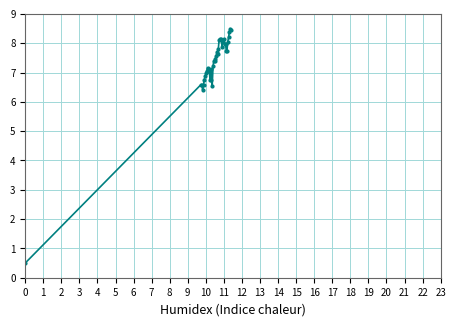

Reading left to right, list all the values displayed in this chart.

0.5	6.6	6.6	6.4	6.6	6.8	6.9	7.0	7.1	7.2	7.1	7.1	6.8	6.8	7.1	6.5	7.2	7.4	7.4	7.5	7.6	7.7	7.6	7.8	8.1	8.2	8.1	8.2	7.9	8.0	8.2	8.0	8.0	7.7	7.7	8.0	8.2	8.4	8.5	8.4